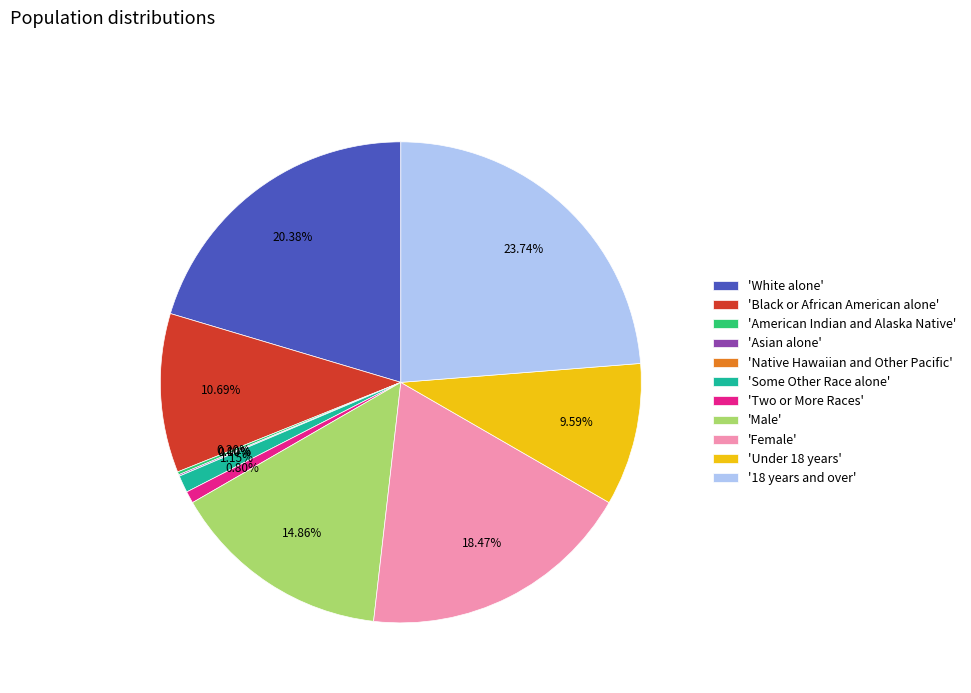

To the nearest percent, what portion does Under 18 years represent?

10%